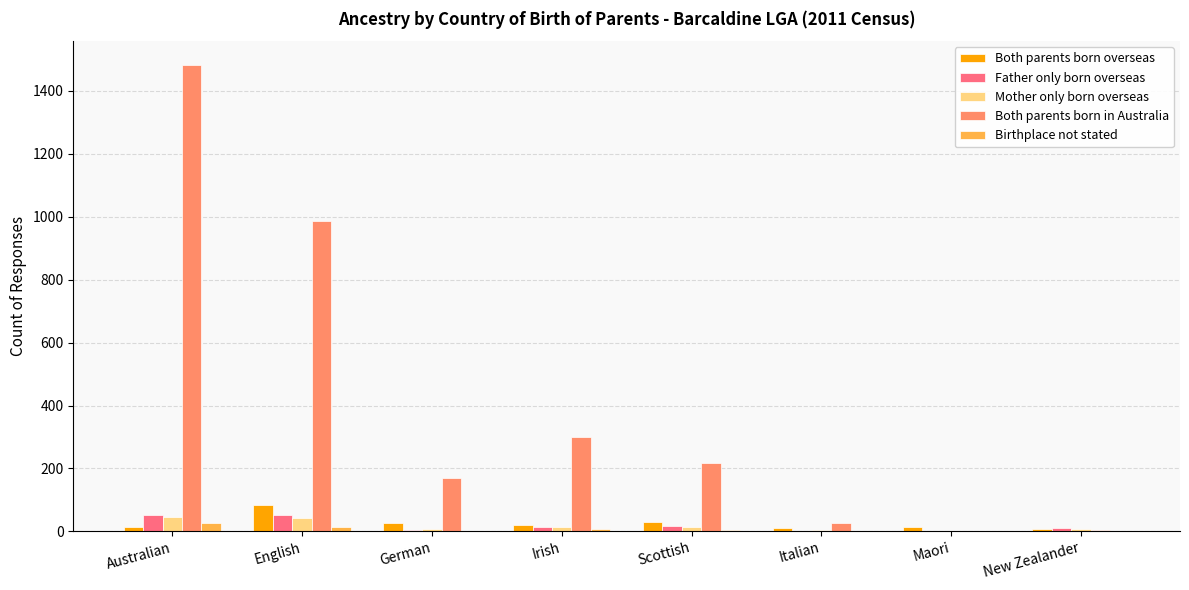

The Both parents born in Australia series shows 346 at Scottish. True or false?

False